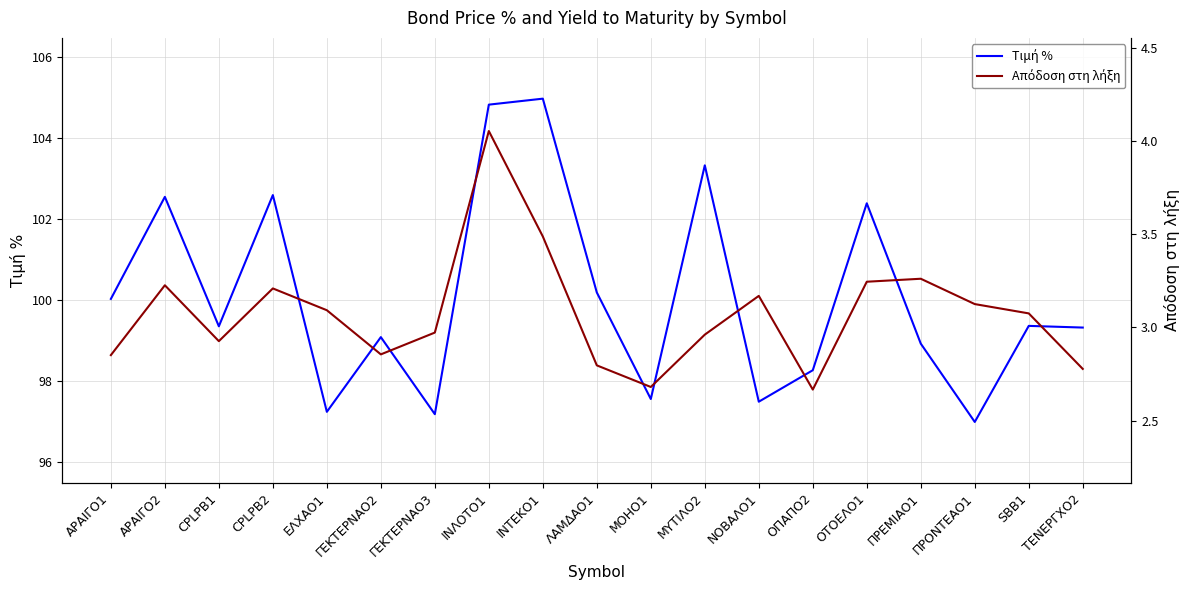

True or false: Απόδοση στη λήξη and Τιμή % intersect in this chart.

False